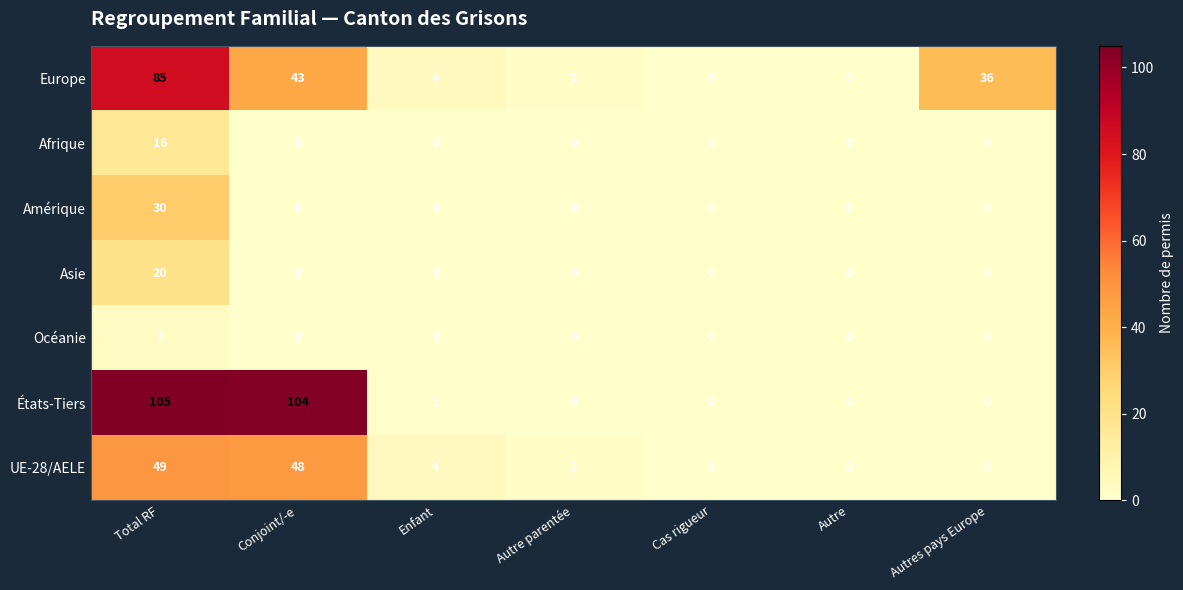

How many categories are shown in the chart?

7